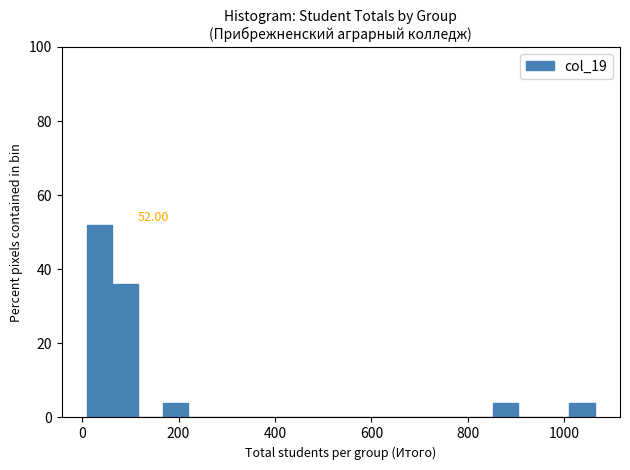

Read against the x-axis, roughly where is the centre of the tallest bar?

40